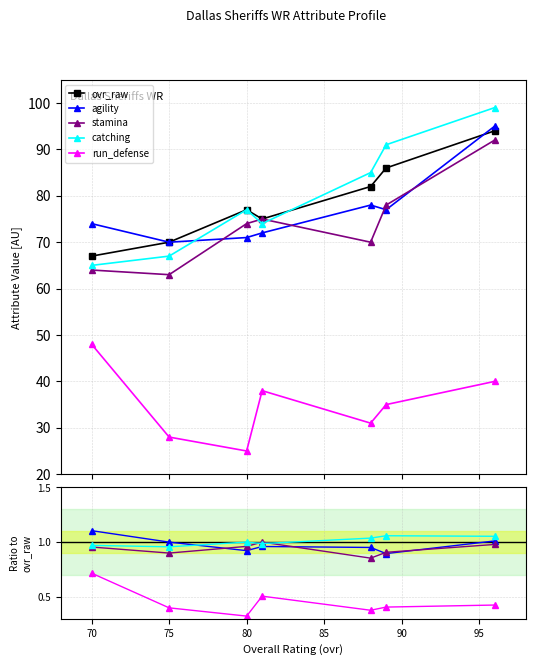

Is the value of agility at 95 greater than the value of catching at 65?

Yes